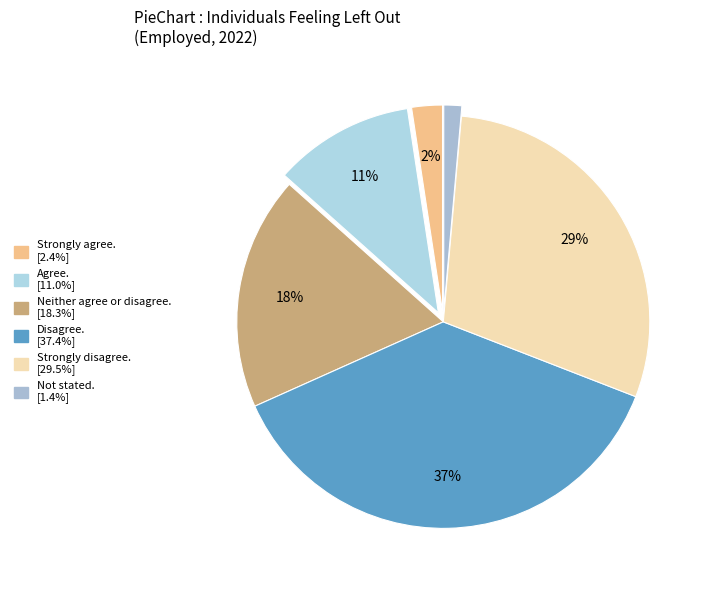

To the nearest percent, what is the average slice percentage?

17%